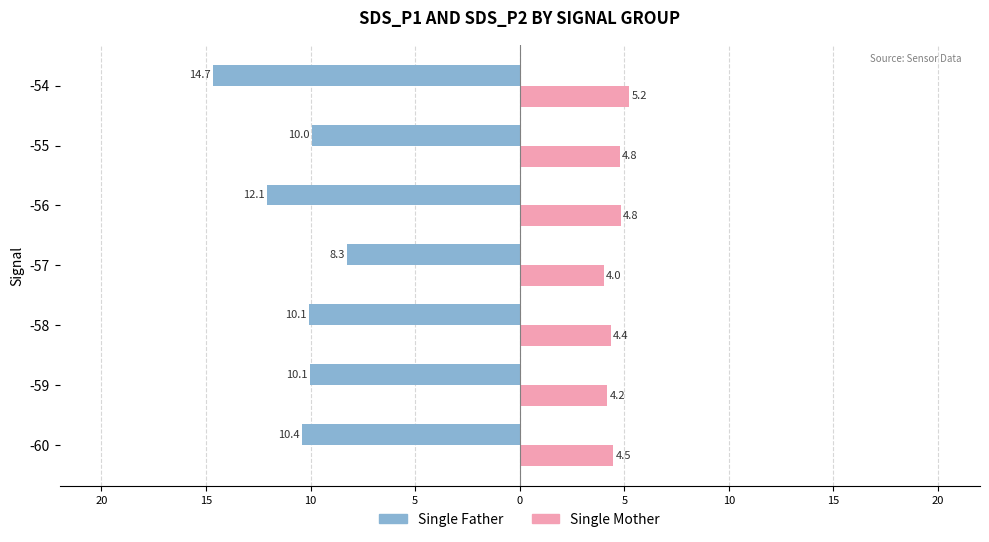

What are all the series names shown in the legend?

Single Father, Single Mother